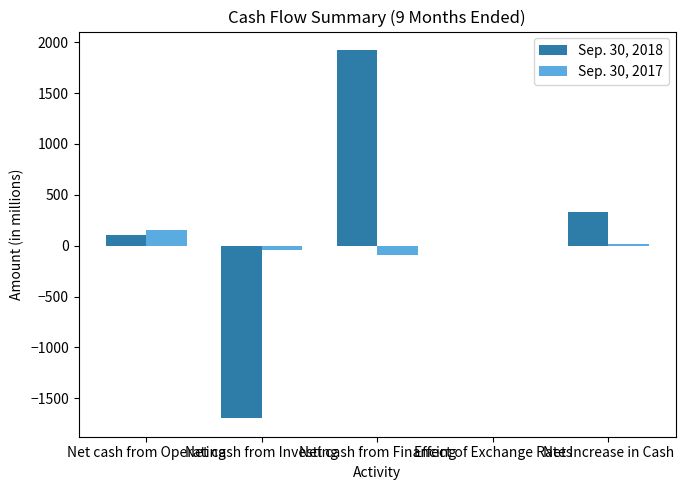

Does the chart contain stacked bars?

No